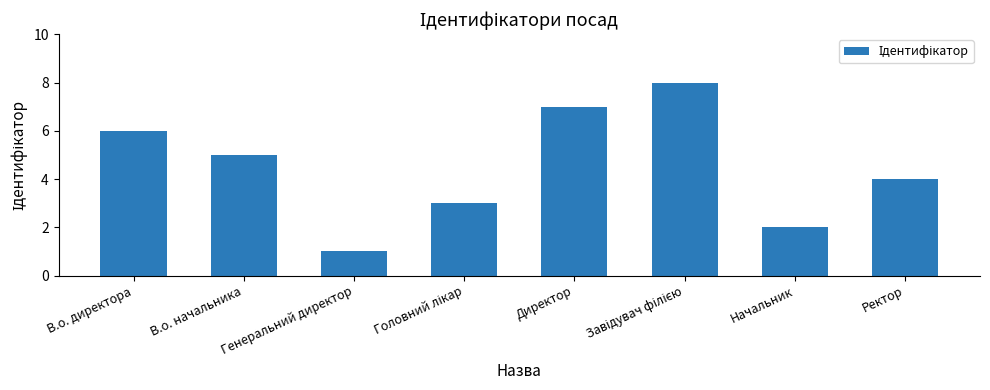

What is the change in value from Директор to Начальник?

-5